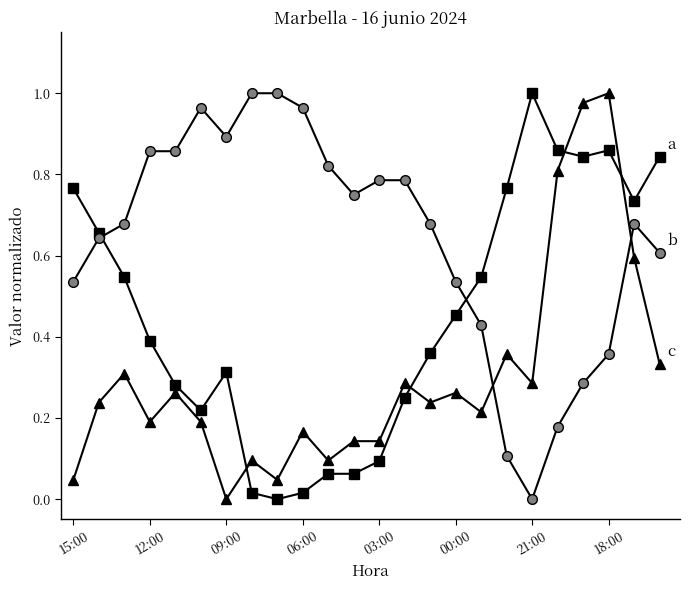

Count the number of data series in this chart.

3